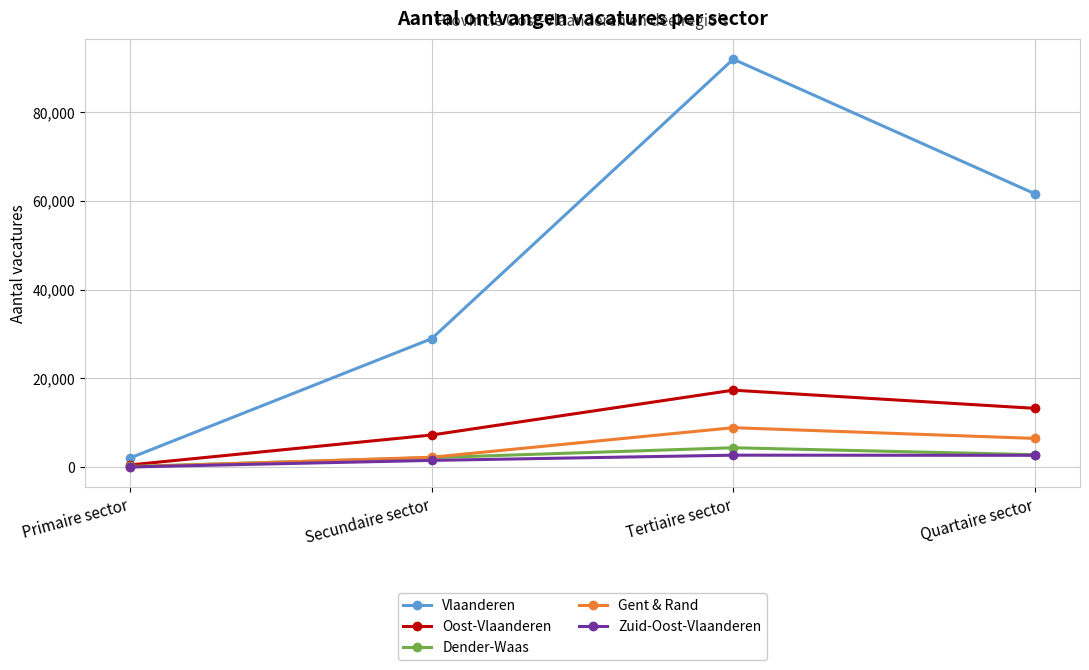

True or false: Vlaanderen and Zuid-Oost-Vlaanderen cross at least once.

False